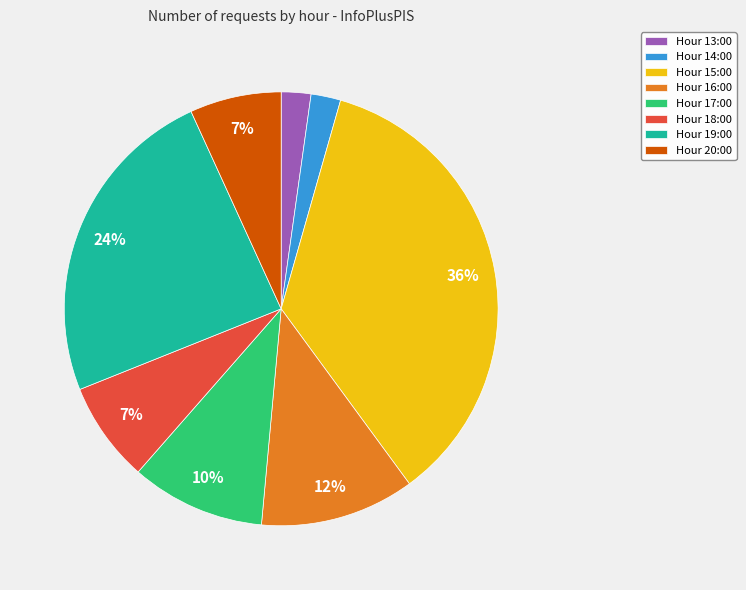

What is the largest slice in the pie chart?

Hour 15:00